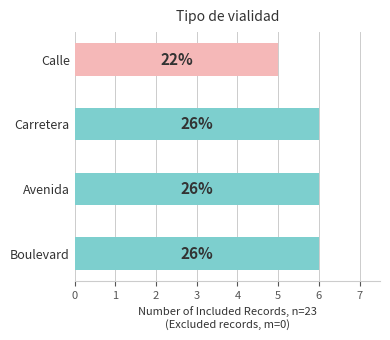

Are the bars horizontal?

Yes